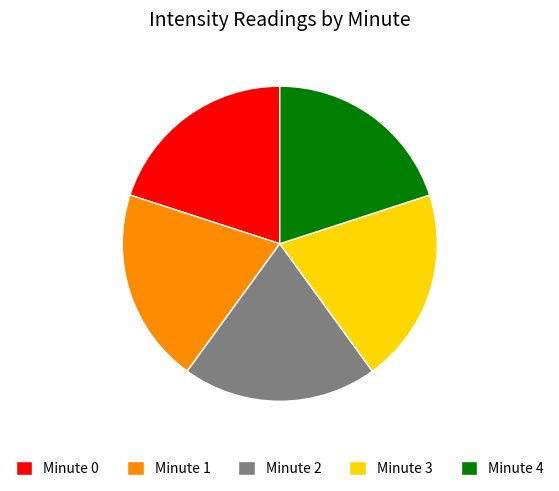

Is there any slice that represents more than half of the pie?

No